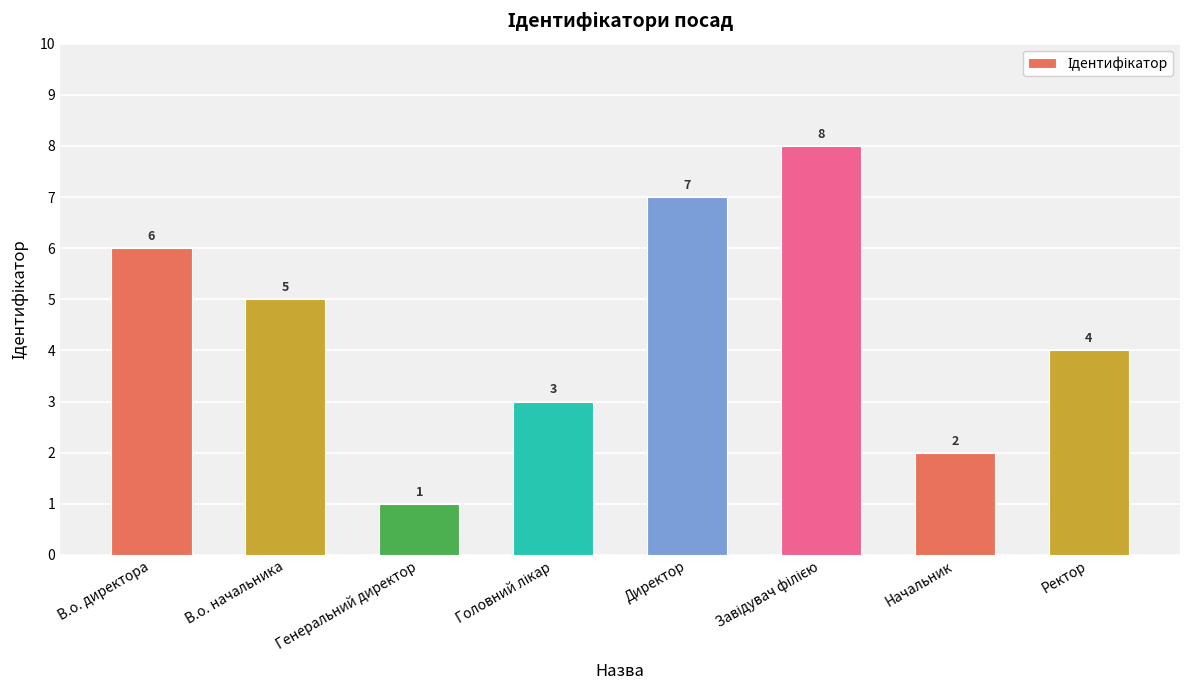

What is the label of the 2nd bar from the right?

Начальник